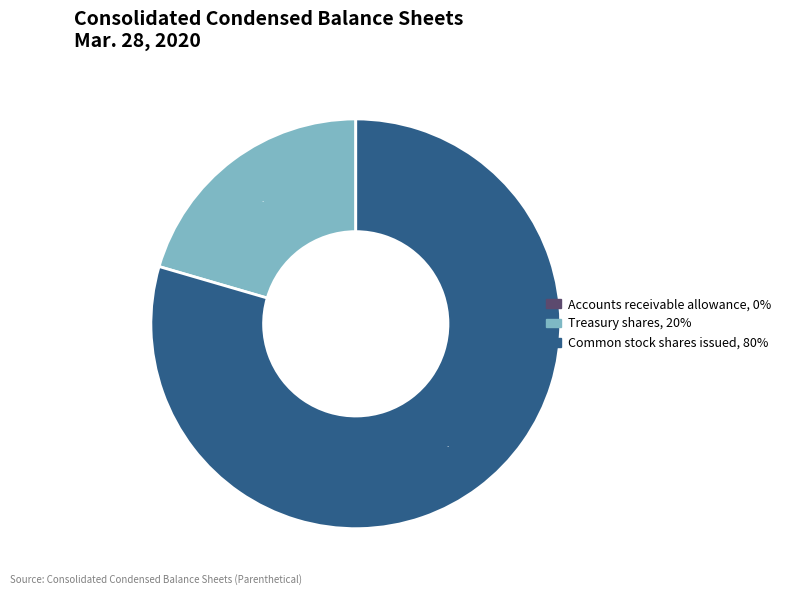

Which category has the biggest portion of the pie?

Common stock shares issued